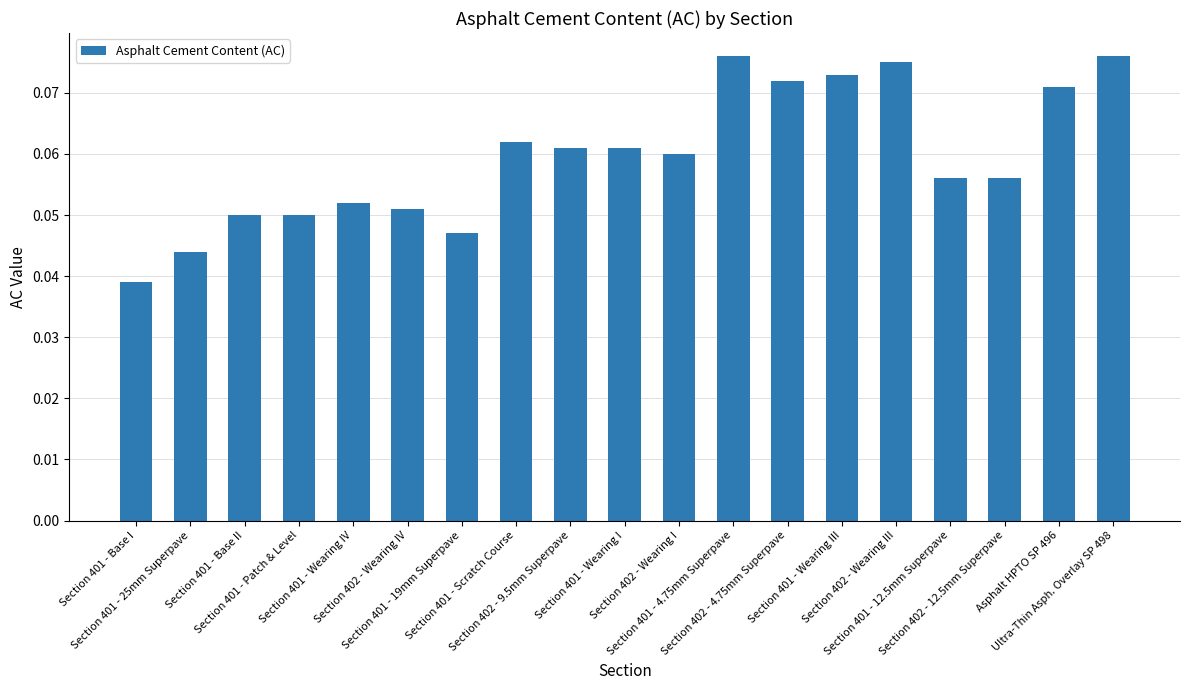

What is the label of the 19th bar from the right?

Section 401 - Base I